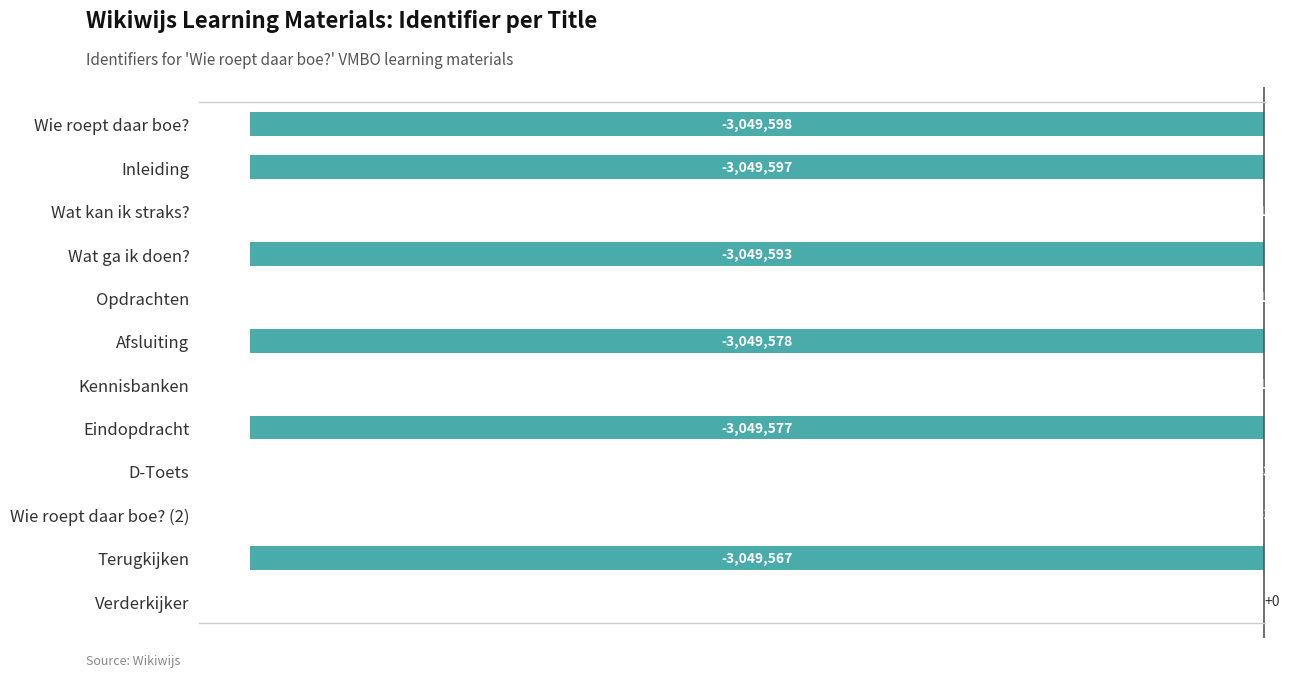

What is the sum of the values at Opdrachten and Kennisbanken?

-32